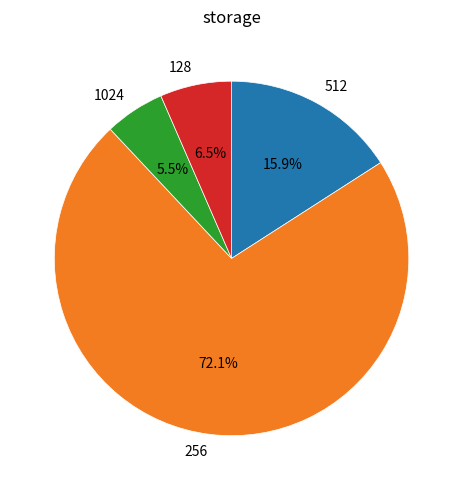

Which category has the biggest portion of the pie?

256